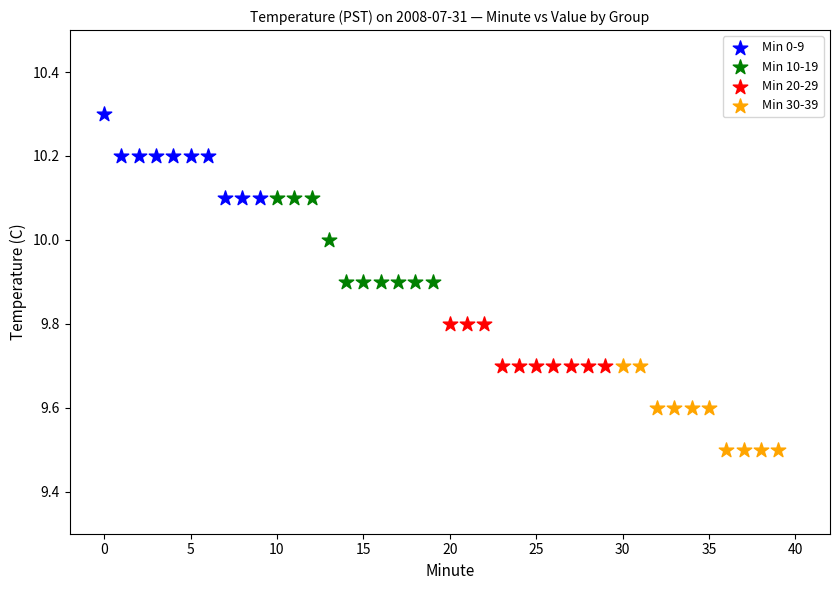

Which series reaches the minimum Y coordinate?

Min 30-39